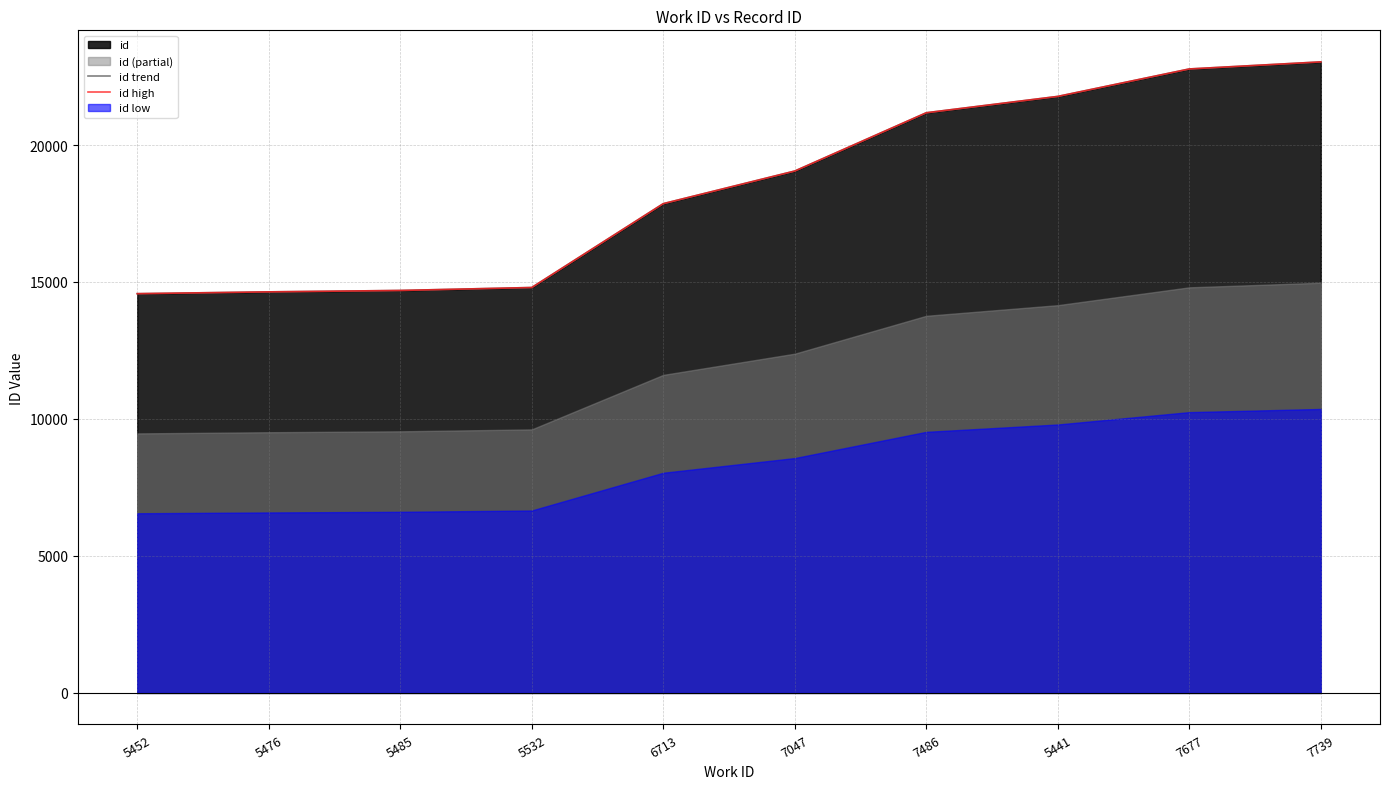

What is the label of the 2nd point from the left?

5476